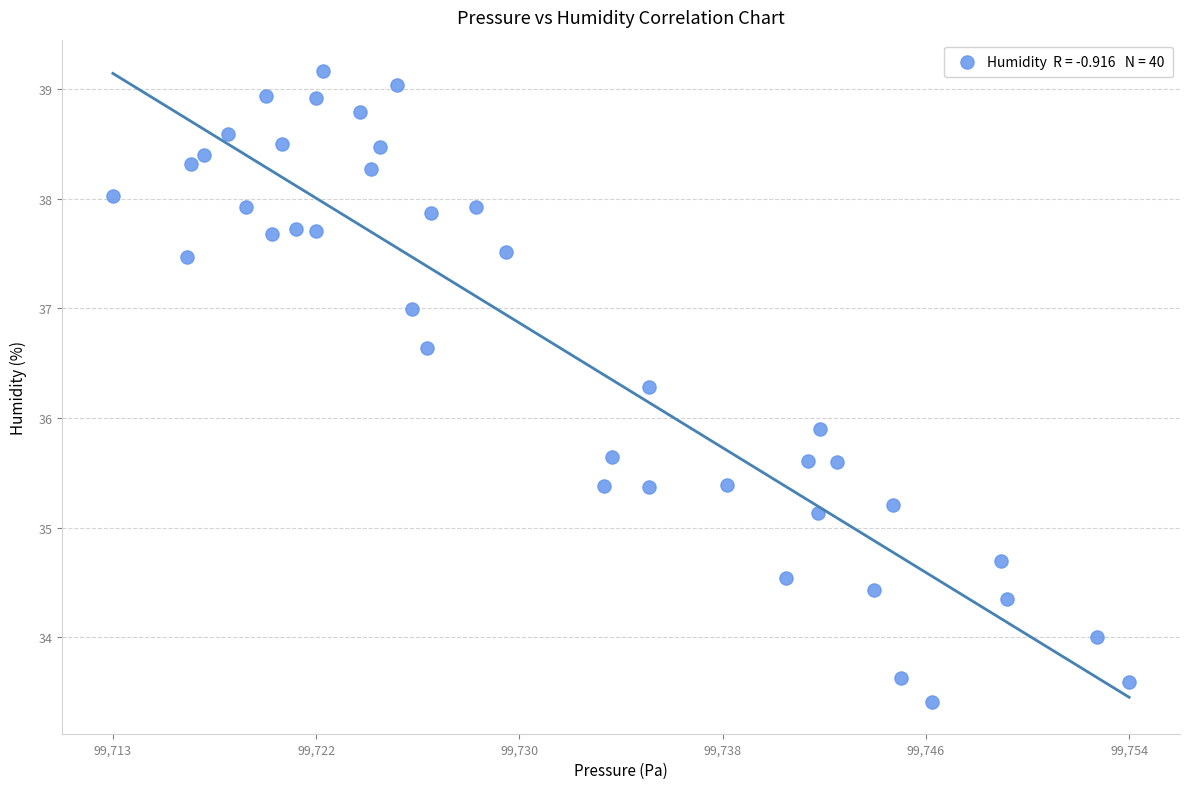

What is the range of X values (max minus min)?

40.8